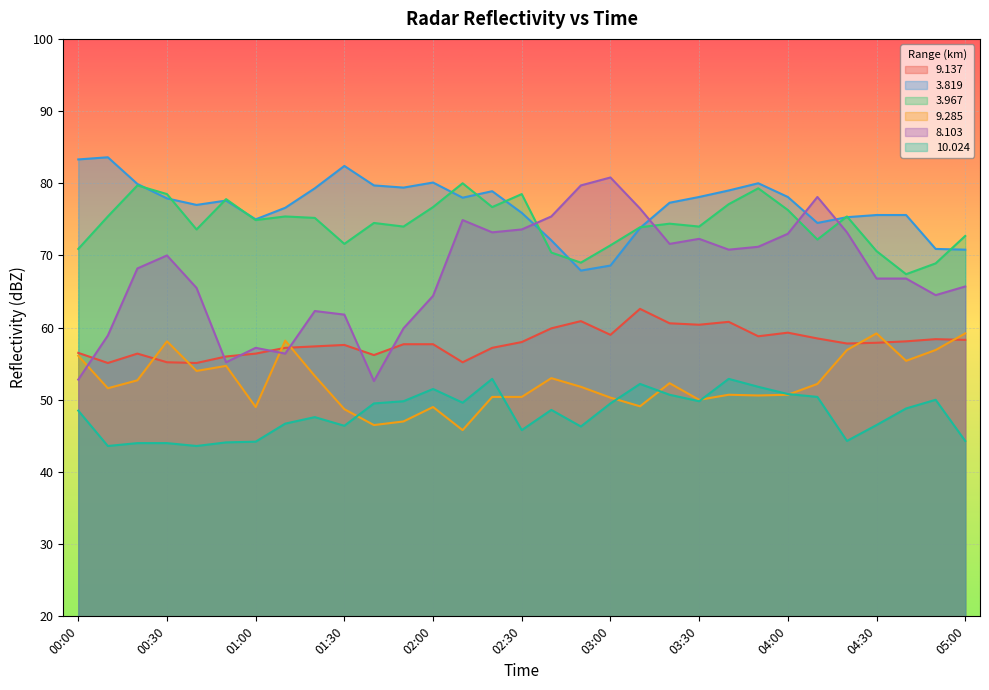

What value does the 9.137 series have at 00:20?

56.4